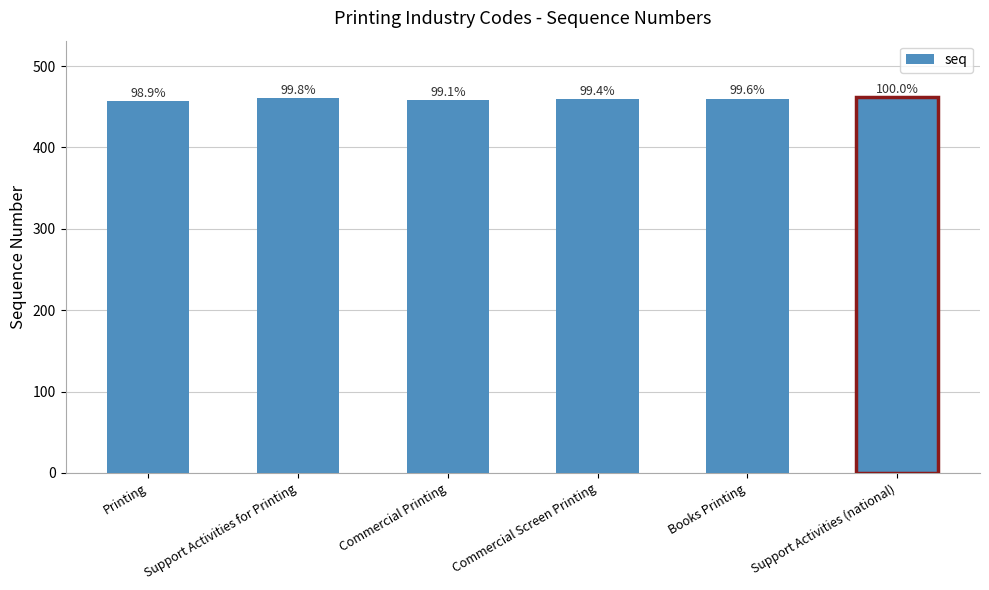

What is the change in value from Commercial Printing to Support Activities (national)?

+4